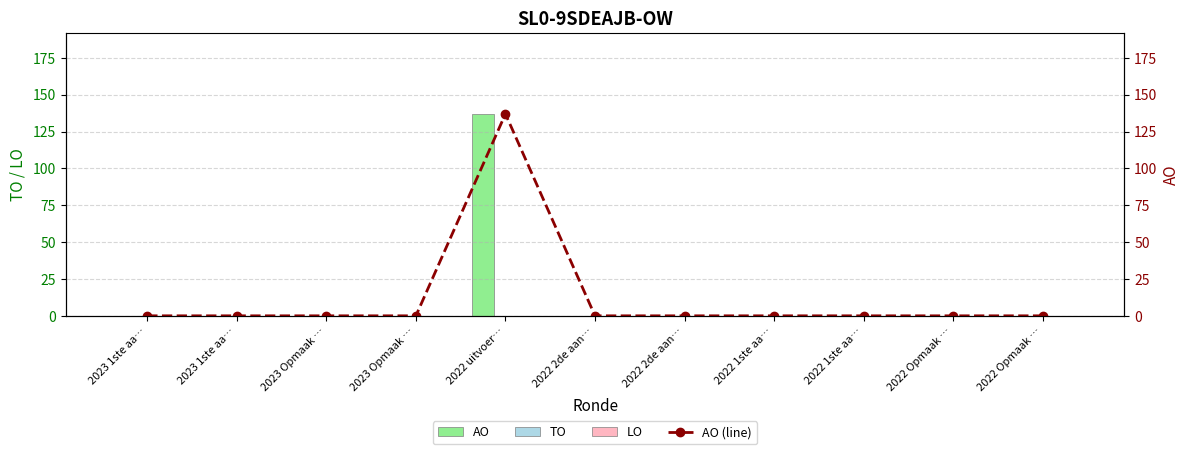

What is the difference between the maximum and minimum values in the AO (line) series?

137